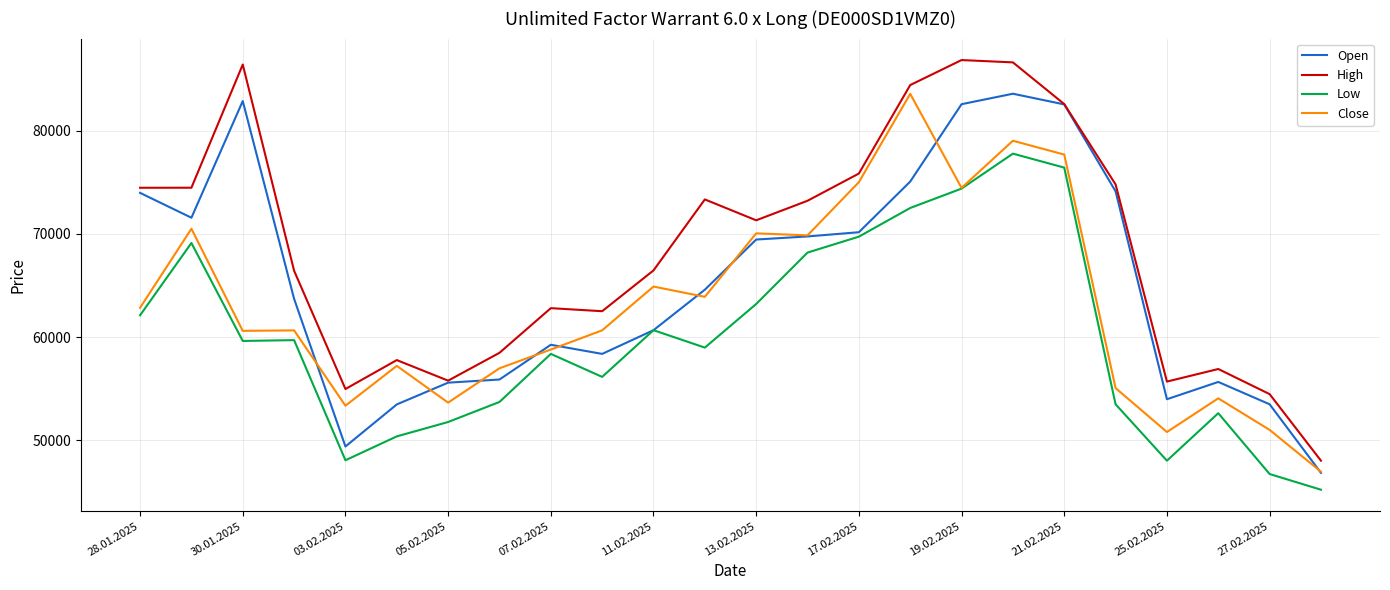

Which series has the largest total across all categories?

High